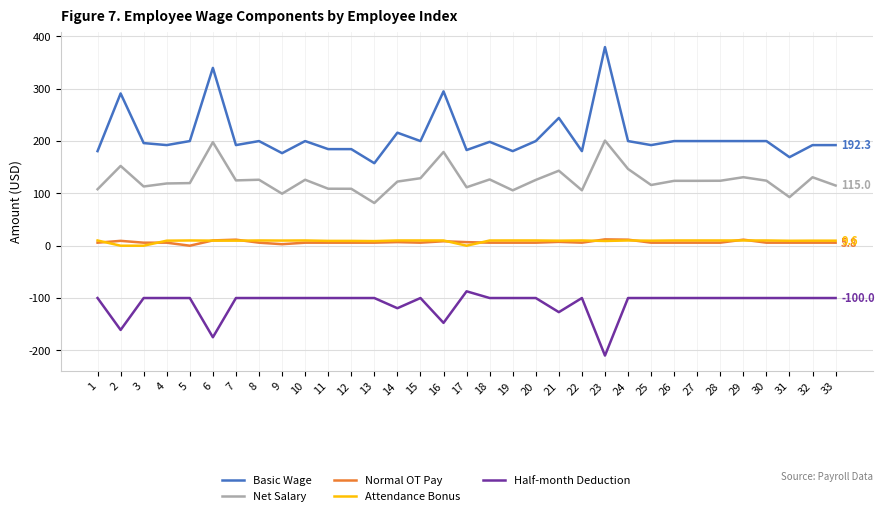

Which series has the largest total across all categories?

Basic Wage